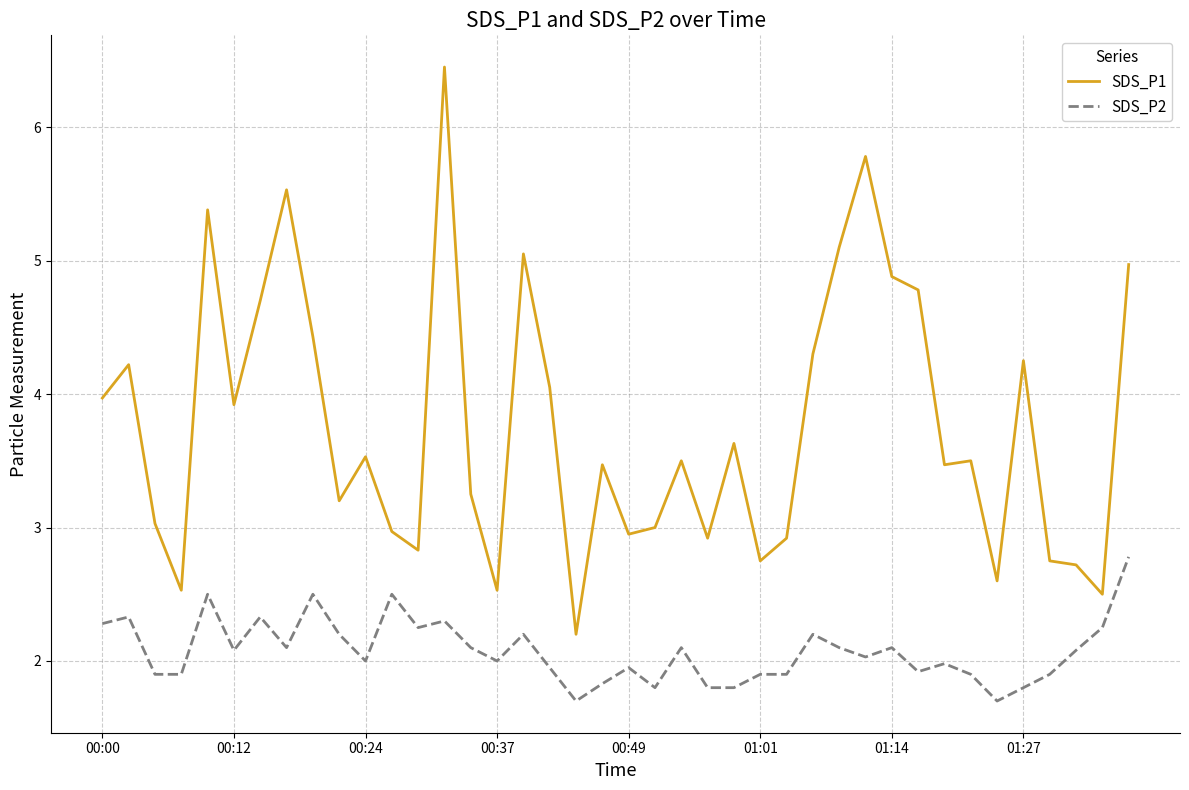

True or false: SDS_P1 and SDS_P2 cross at least once.

False